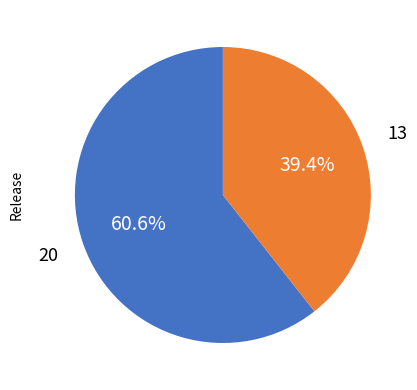

Does any single category account for the majority?

Yes